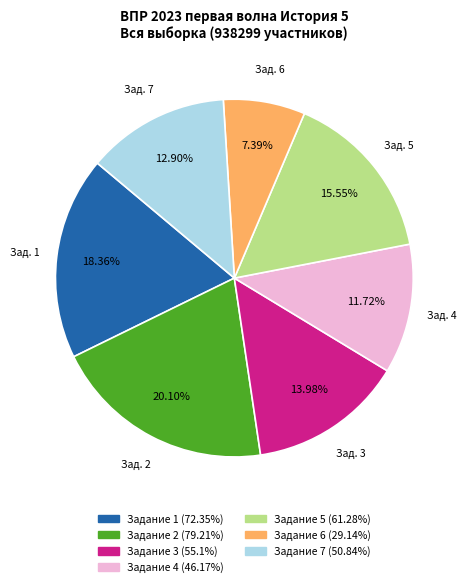

Is there any slice that represents more than half of the pie?

No